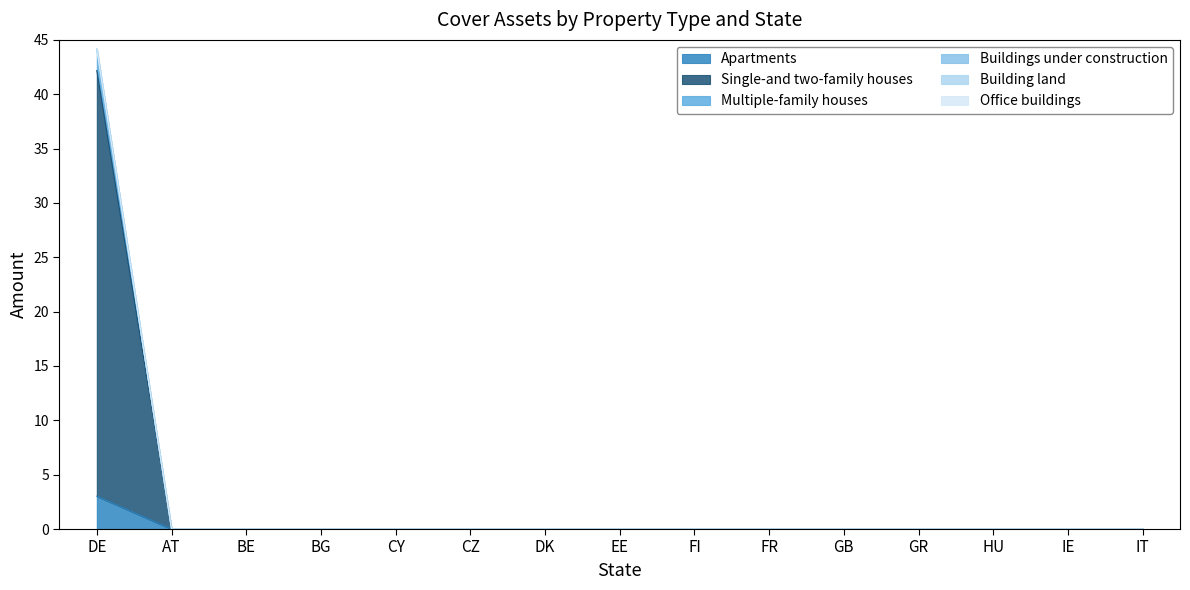

True or false: Multiple-family houses and Apartments intersect in this chart.

False